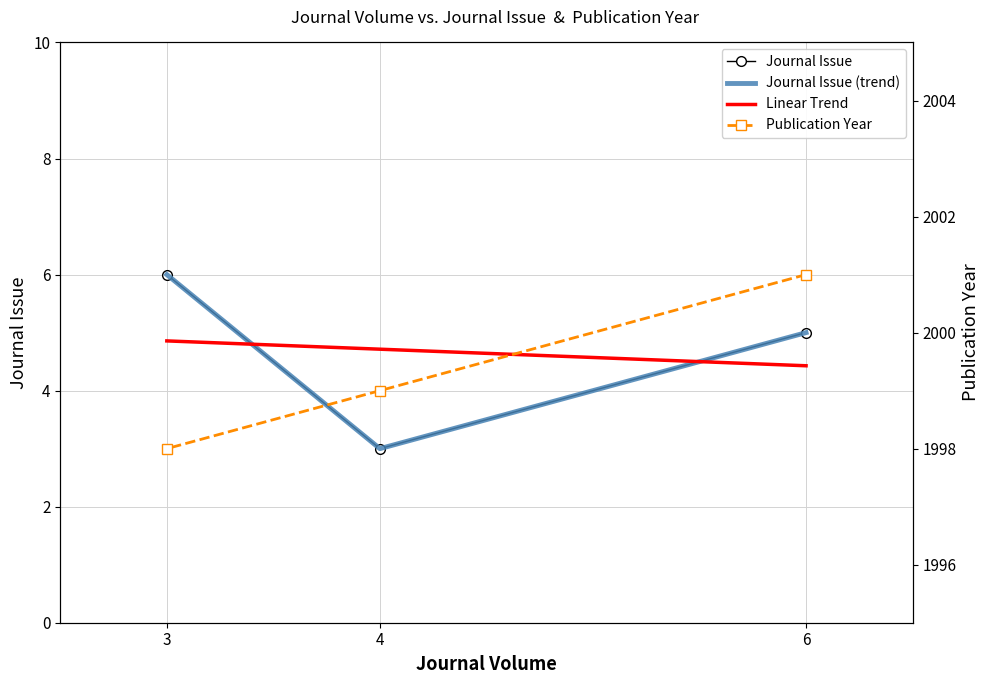

Where is Publication Year nearest to the value 1999?

4